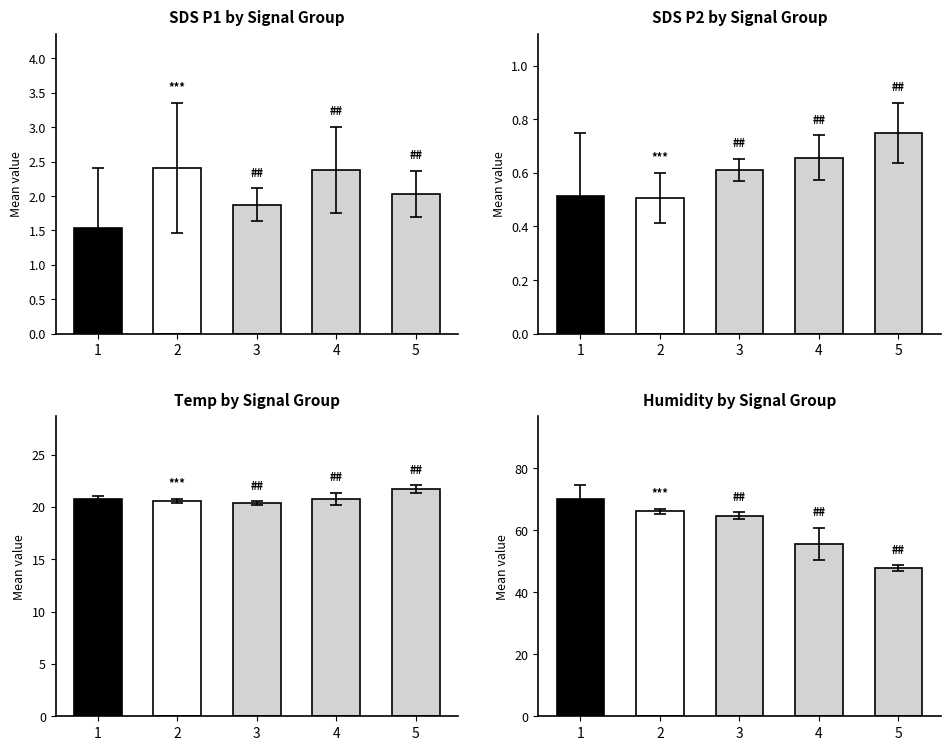

The Temp series shows 20.6 at 2. True or false?

True